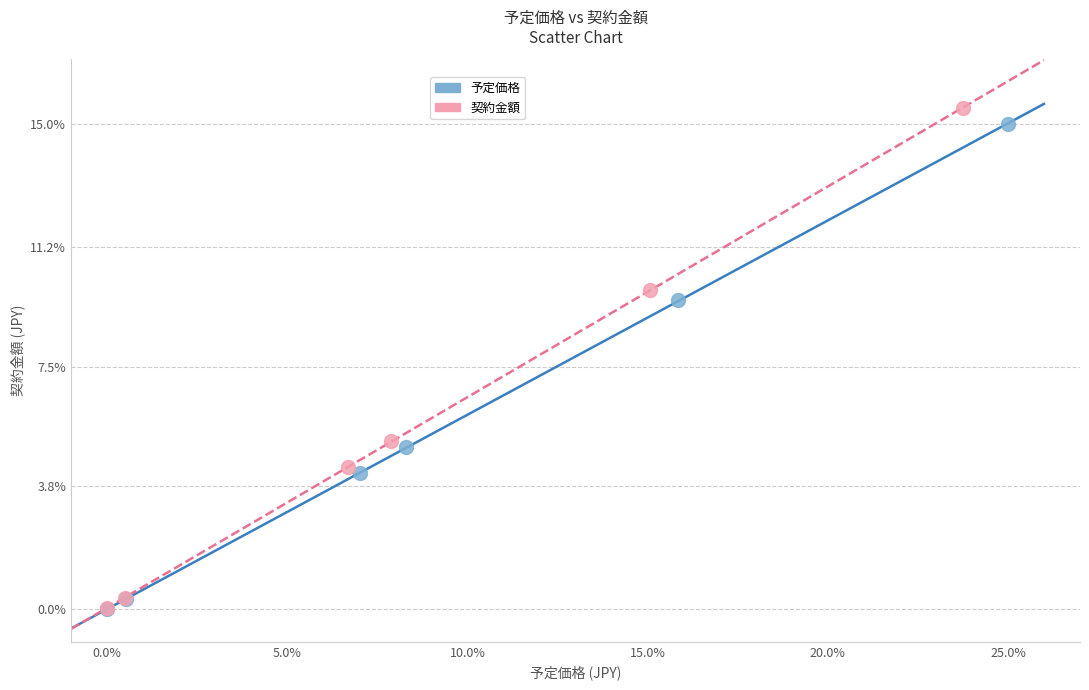

Which series contains the highest Y value?

契約金額